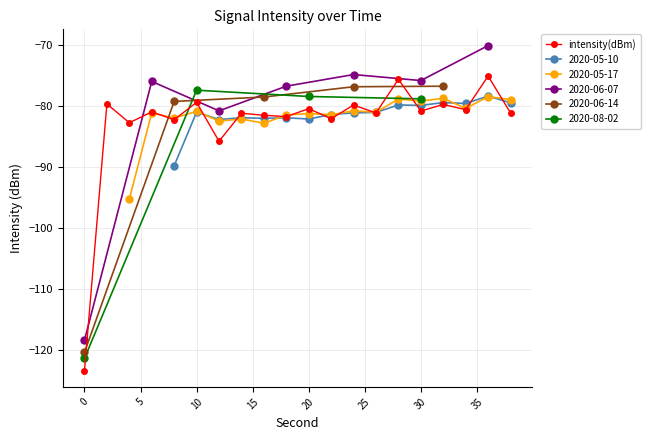

What is the lowest value of the intensity(dBm) series?

-123.4